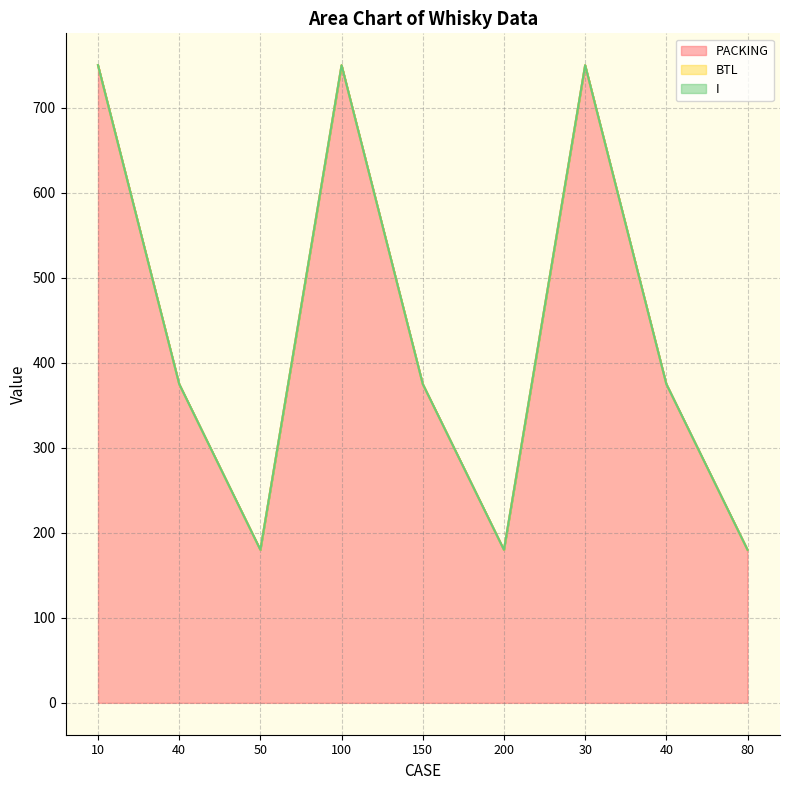

The BTL series shows 0 at 100. True or false?

True